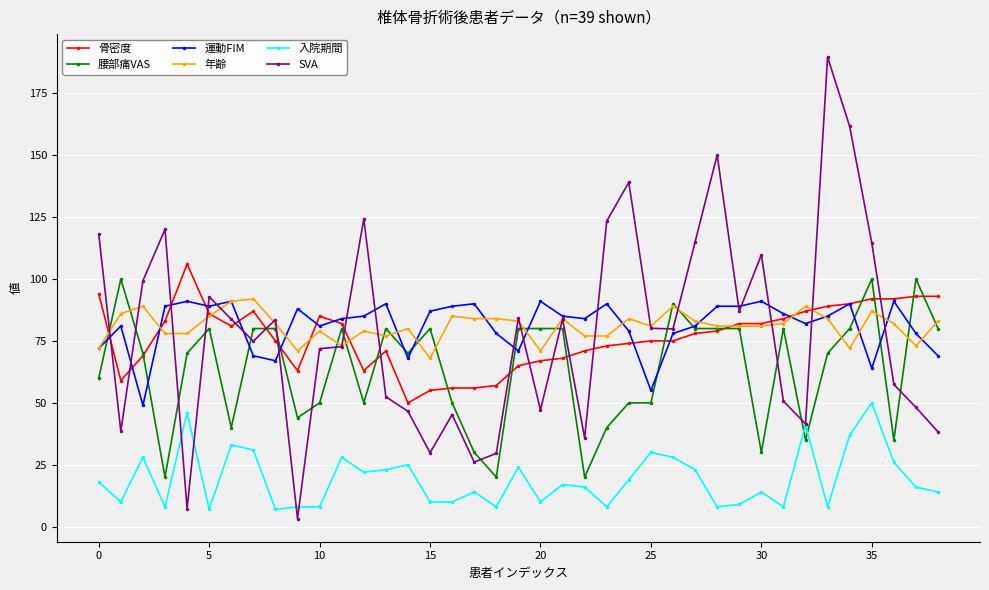

True or false: 入院期間 and 運動FIM cross at least once.

False